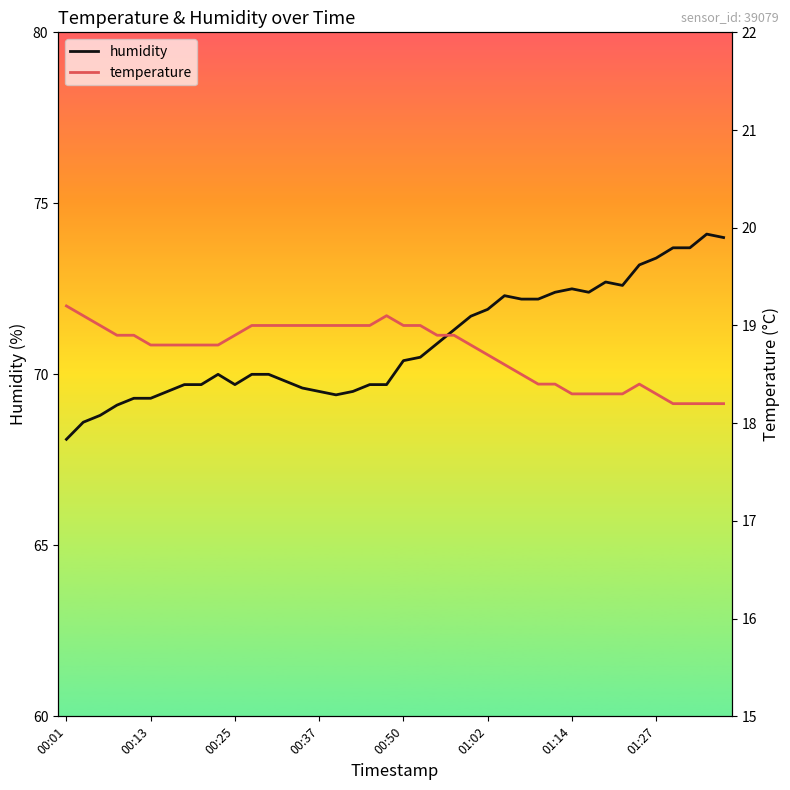

True or false: humidity has a value of 107.3 at 01:14.

False